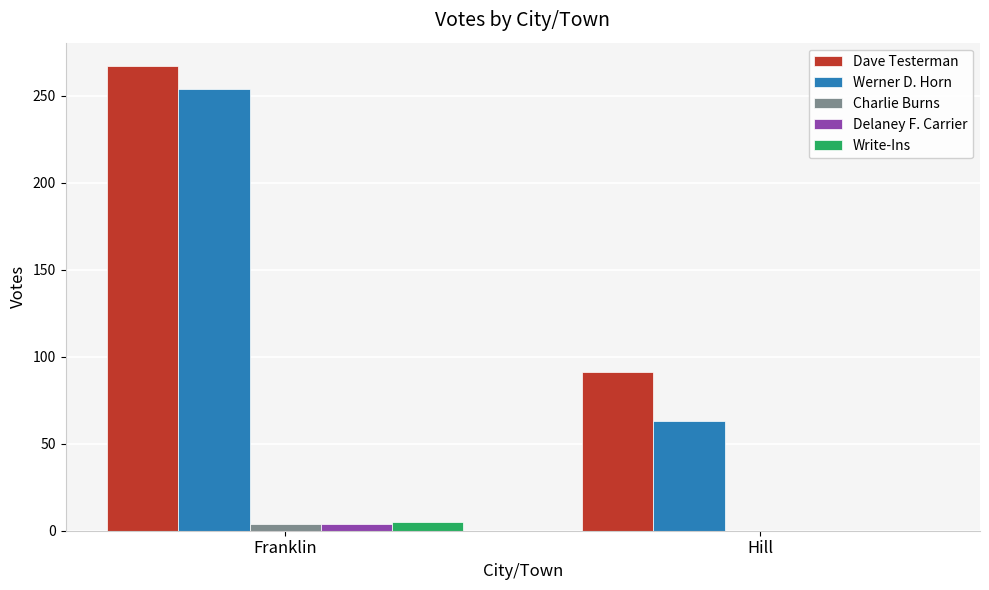

At which category is the sum across all series the highest?

Franklin